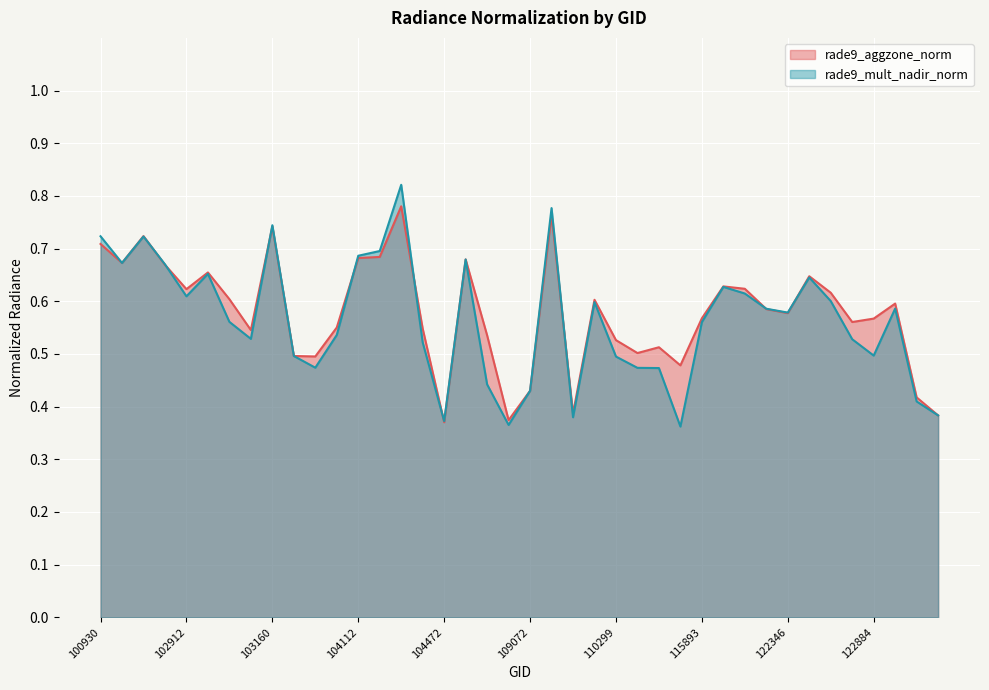

Reading left to right, list all the values displayed in this chart.

rade9_aggzone_norm: 0.7	0.7	0.7	0.7	0.6	0.7	0.6	0.5	0.7	0.5	0.5	0.6	0.7	0.7	0.8	0.5	0.4	0.7	0.5	0.4	0.4	0.8	0.4	0.6	0.5	0.5	0.5	0.5	0.6	0.6	0.6	0.6	0.6	0.6	0.6	0.6	0.6	0.6	0.4	0.4
rade9_mult_nadir_norm: 0.7	0.7	0.7	0.7	0.6	0.7	0.6	0.5	0.7	0.5	0.5	0.5	0.7	0.7	0.8	0.5	0.4	0.7	0.4	0.4	0.4	0.8	0.4	0.6	0.5	0.5	0.5	0.4	0.6	0.6	0.6	0.6	0.6	0.6	0.6	0.5	0.5	0.6	0.4	0.4